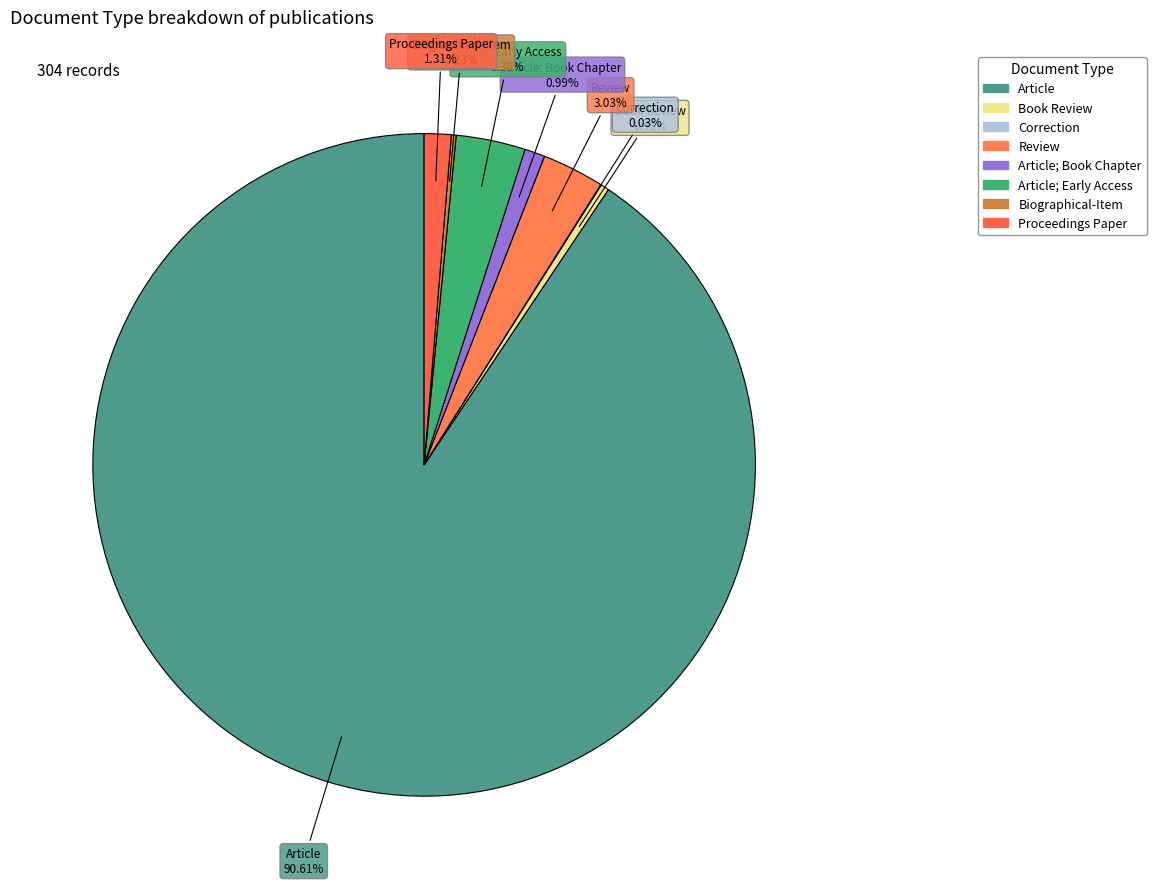

What percentage is the Article; Early Access slice, to the nearest percent?

3%